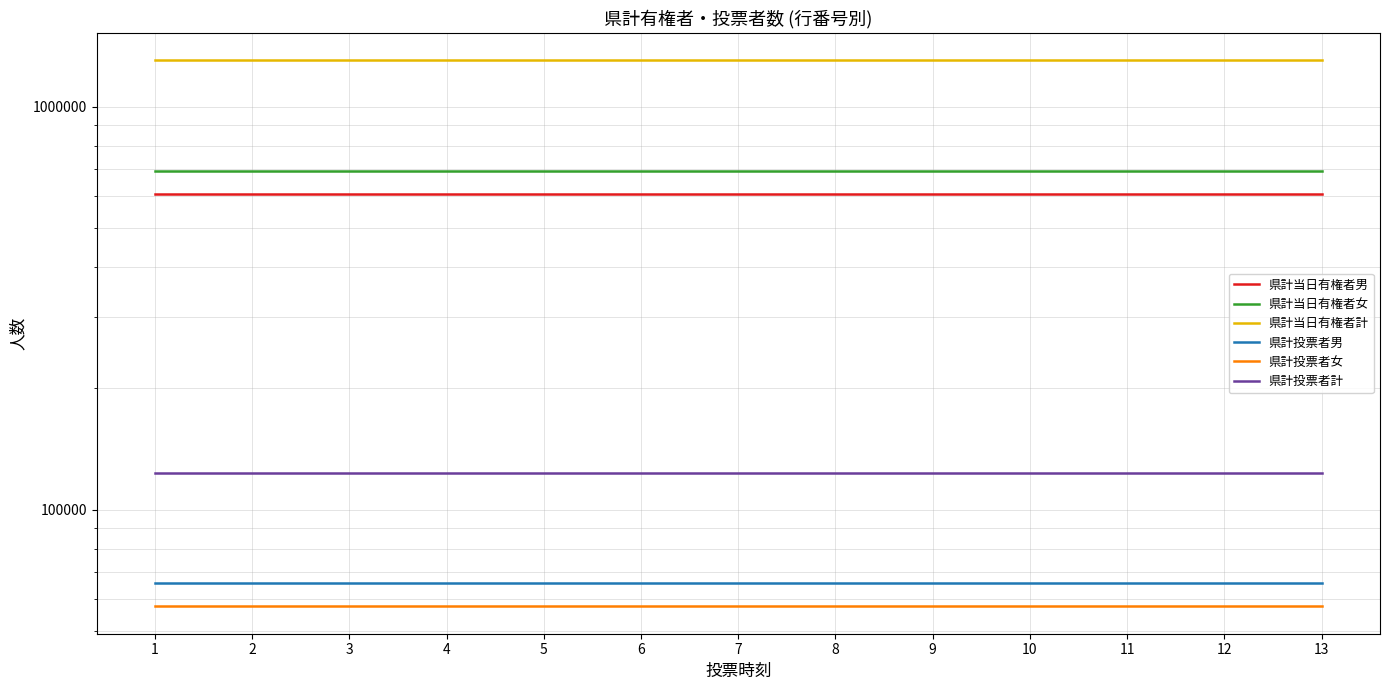

Rank the categories by 県計当日有権者男 value from lowest to highest.

1, 2, 3, 4, 5, 6, 7, 8, 9, 10, 11, 12, 13